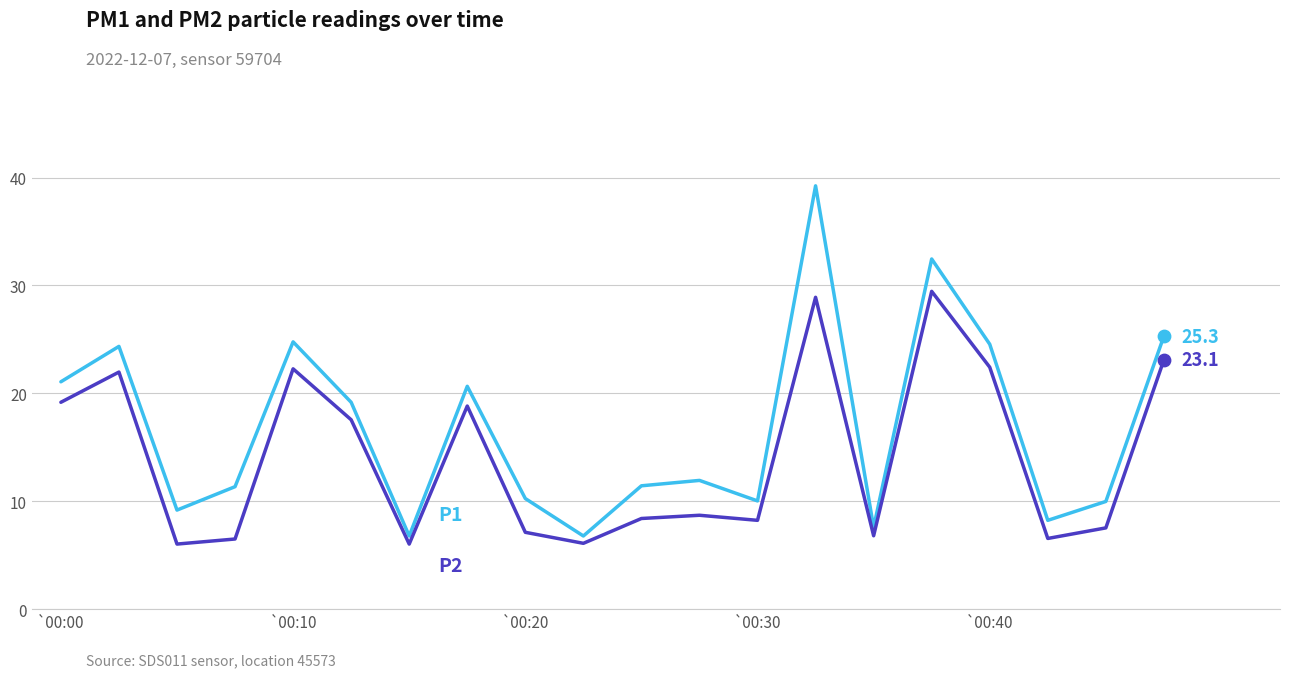

What is the maximum value shown in the chart?

39.2